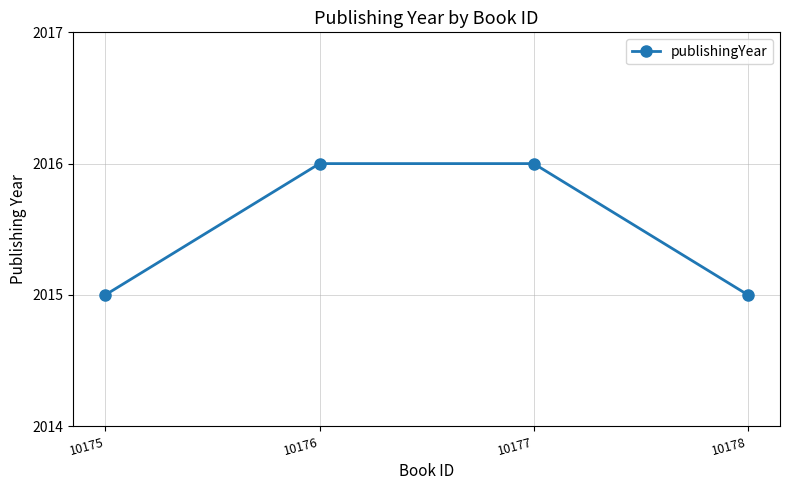

What is the value of the 4th point from the left?

2015